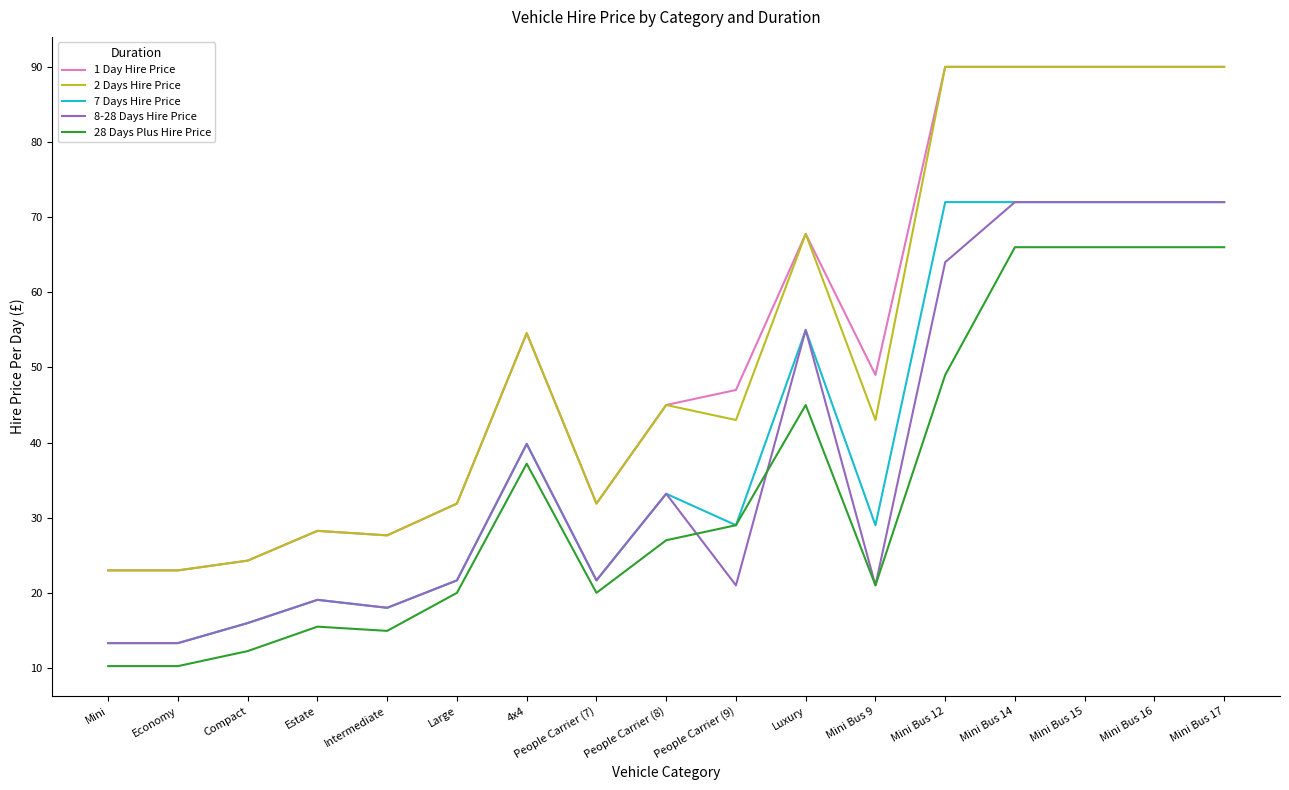

True or false: 2 Days Hire Price and 7 Days Hire Price intersect in this chart.

False